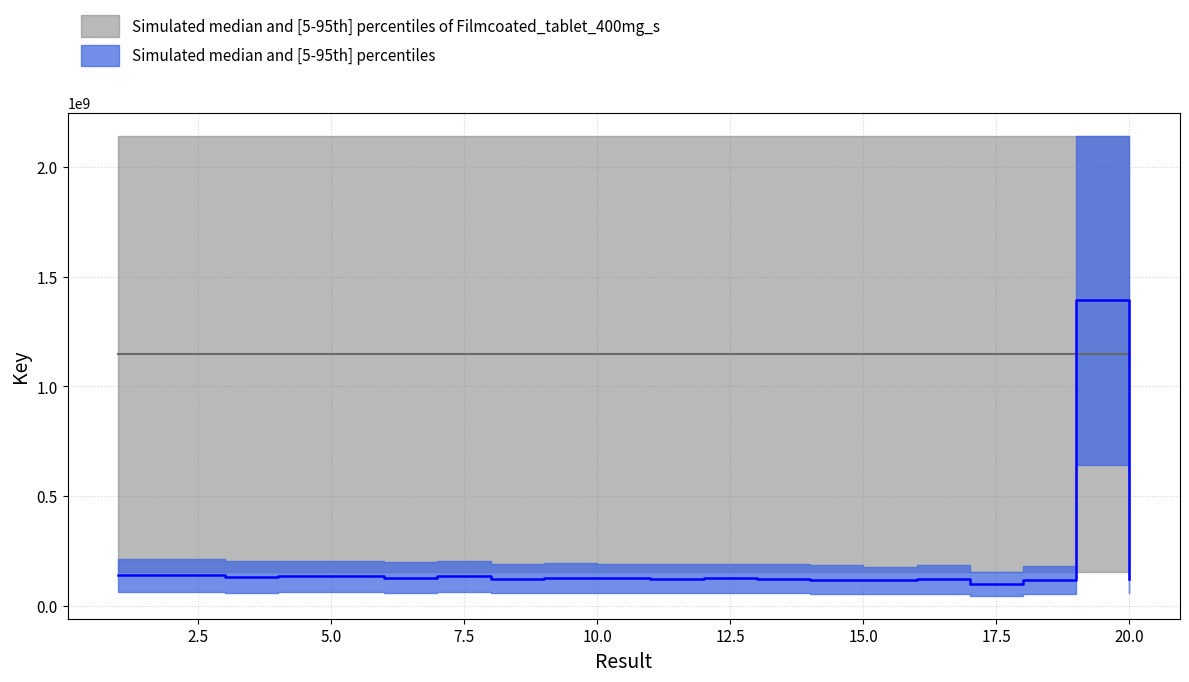

What is the value of the 20th point from the left?

124115303.7